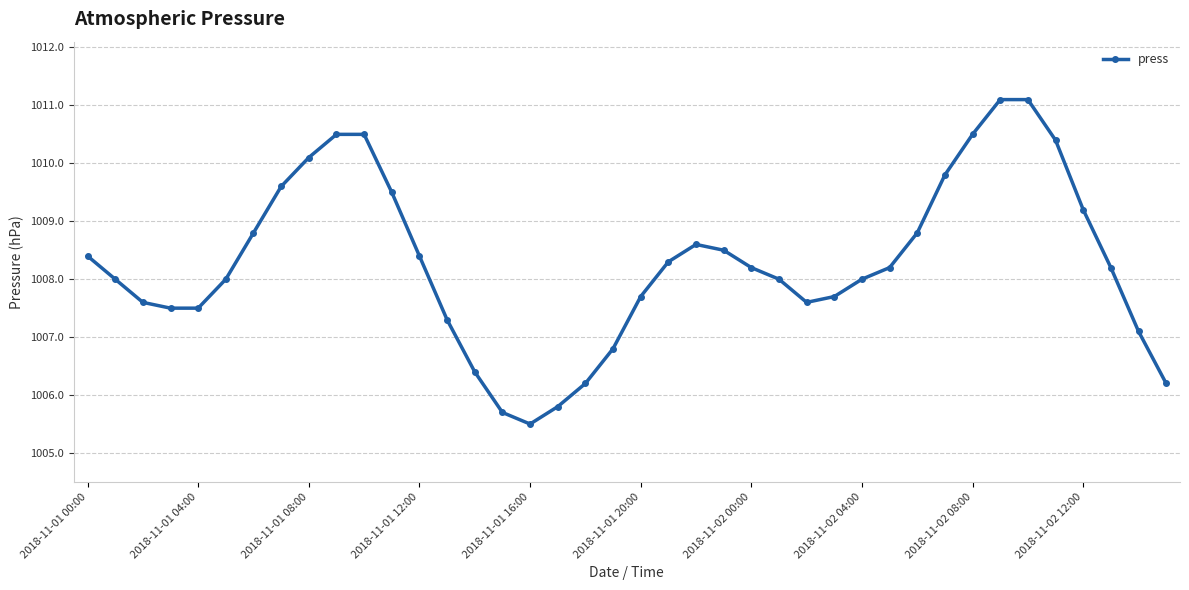

What is the value of the 22nd point from the left?

1008.3